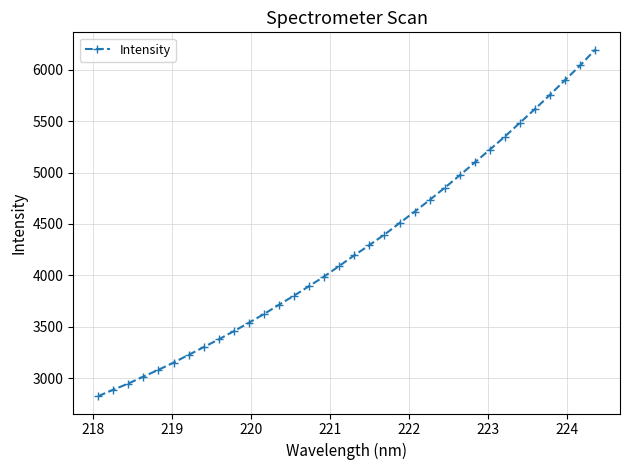

How many lines are shown in the chart?

1